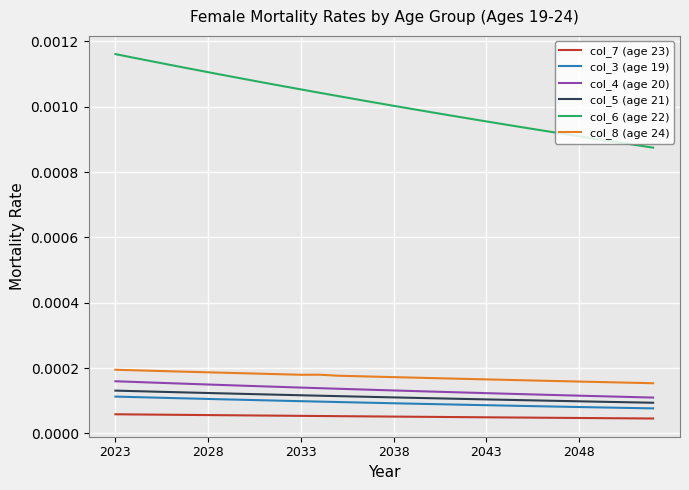

Which series has the largest total across all categories?

col_6 (age 22)